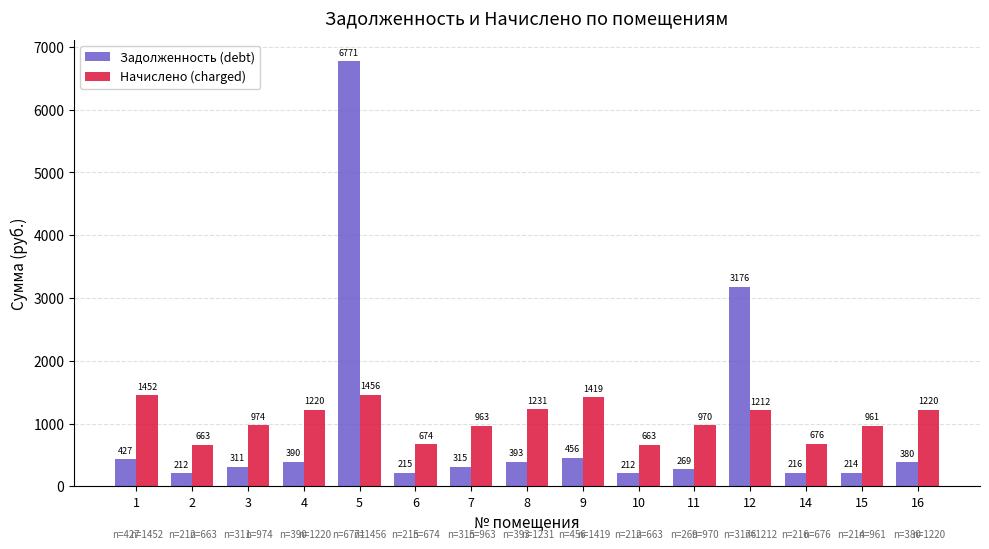

True or false: Начислено (charged) has a value of 2018.4 at 12.

False